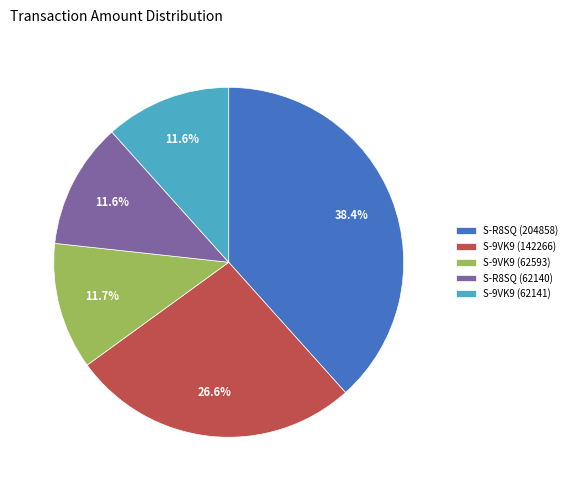

How many slices are in this pie chart?

5